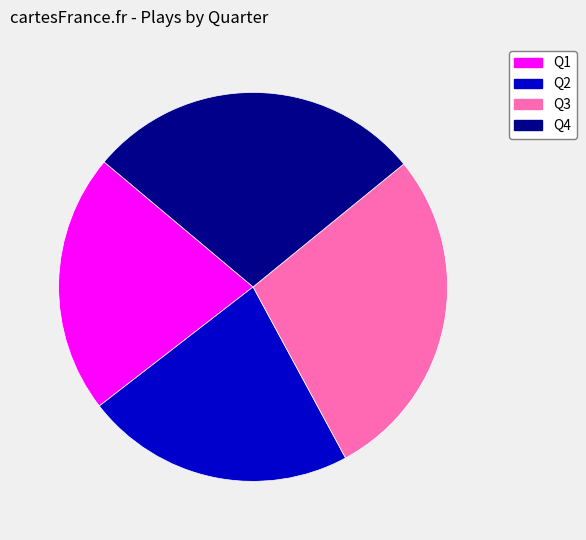

Do Q4 and Q3 together represent more than half of the pie?

Yes